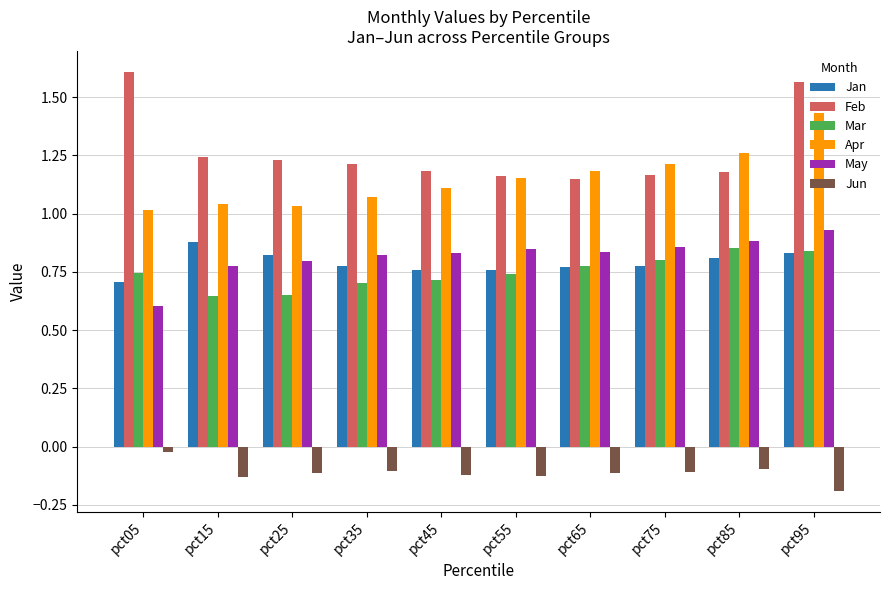

True or false: Mar has a value of 0.7 at pct05.

True